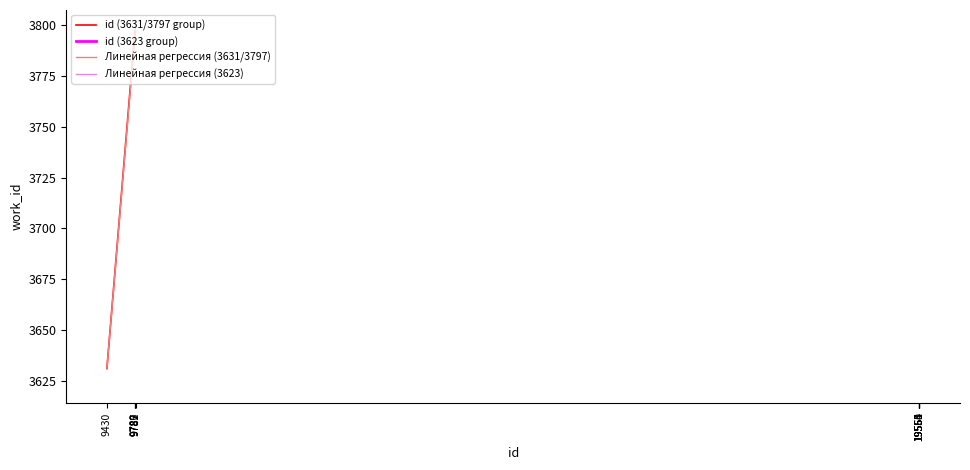

True or false: Линейная регрессия (3631/3797) has a value of 3631.0 at 9430.

True